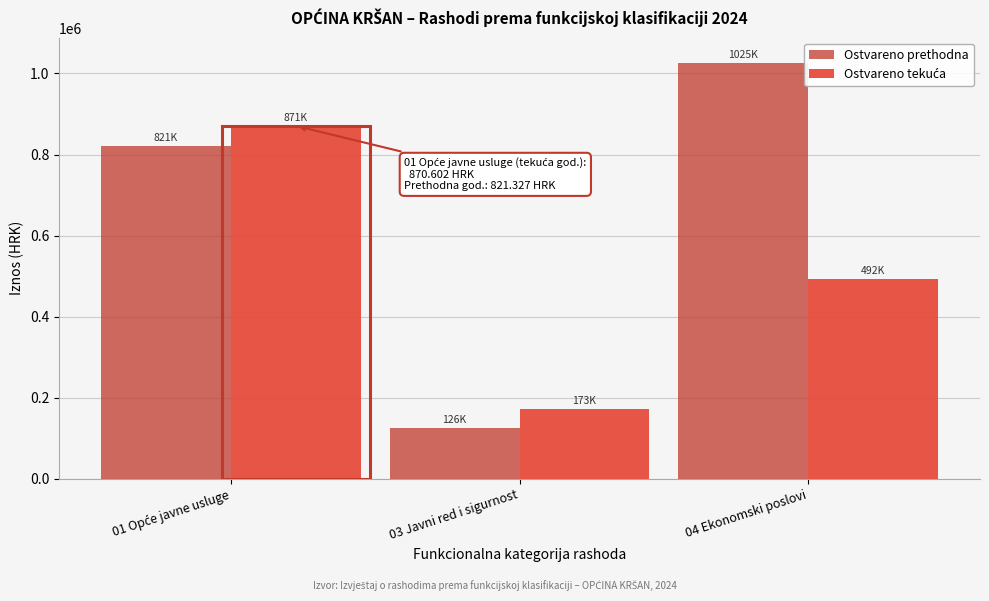

Which series has the largest range (max minus min)?

Ostvareno prethodna